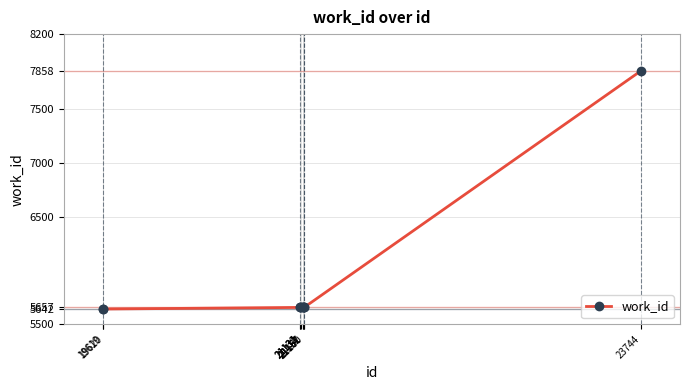

What is the greatest value displayed?

7858